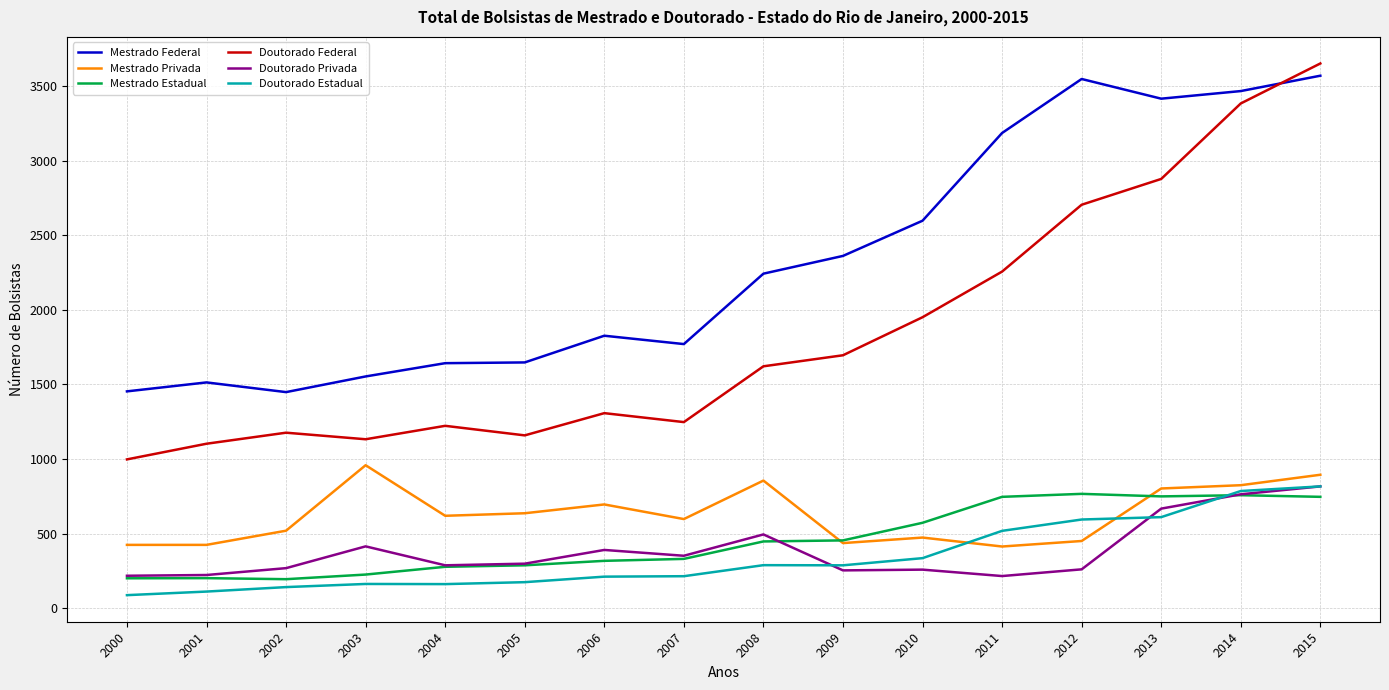

What is the approximate value of Doutorado Estadual at 2005?

174